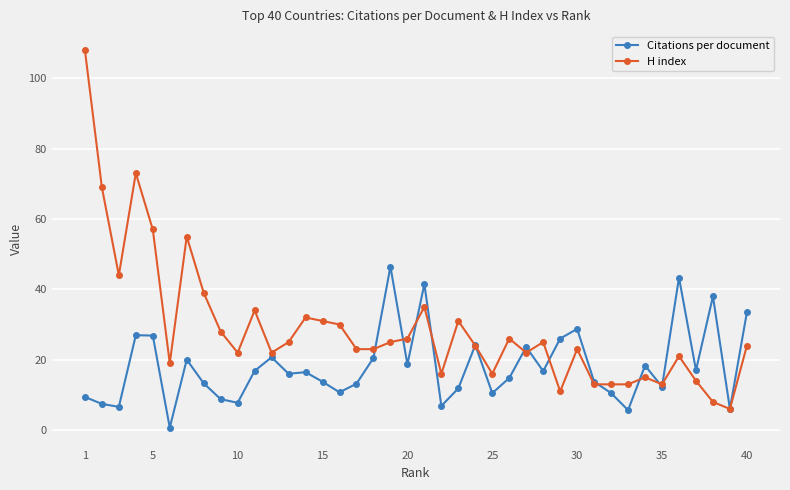

Which series has the largest range (max minus min)?

H index